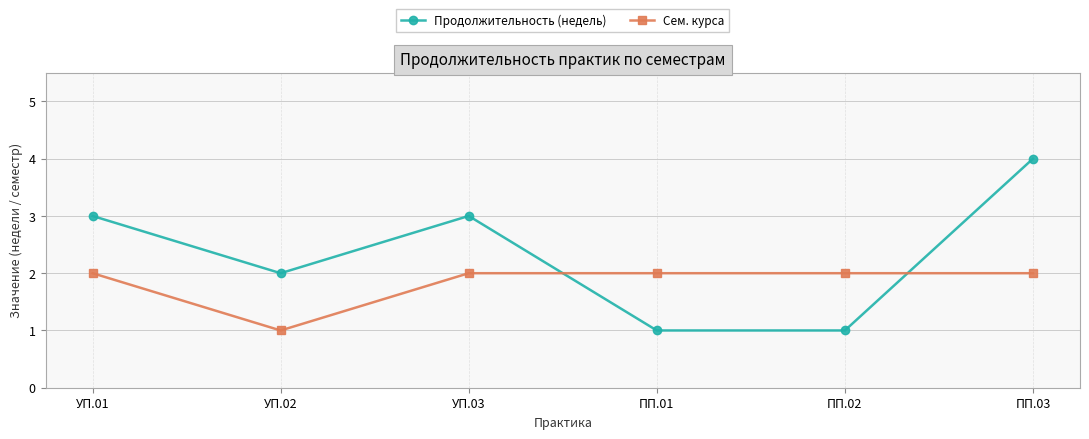

What is the value of the Сем. курса point at the 2nd from the left?

1